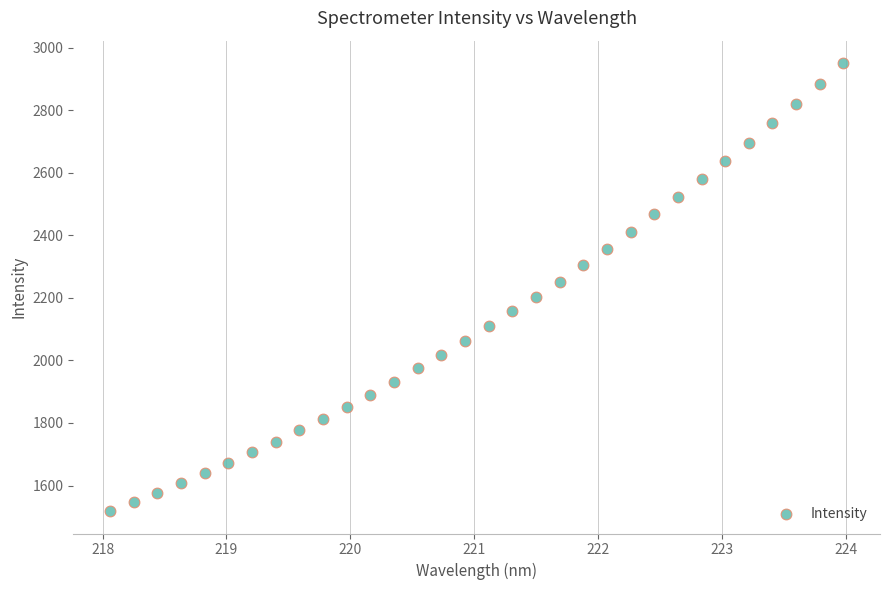

What is the range of Y values (max minus min)?

1432.0